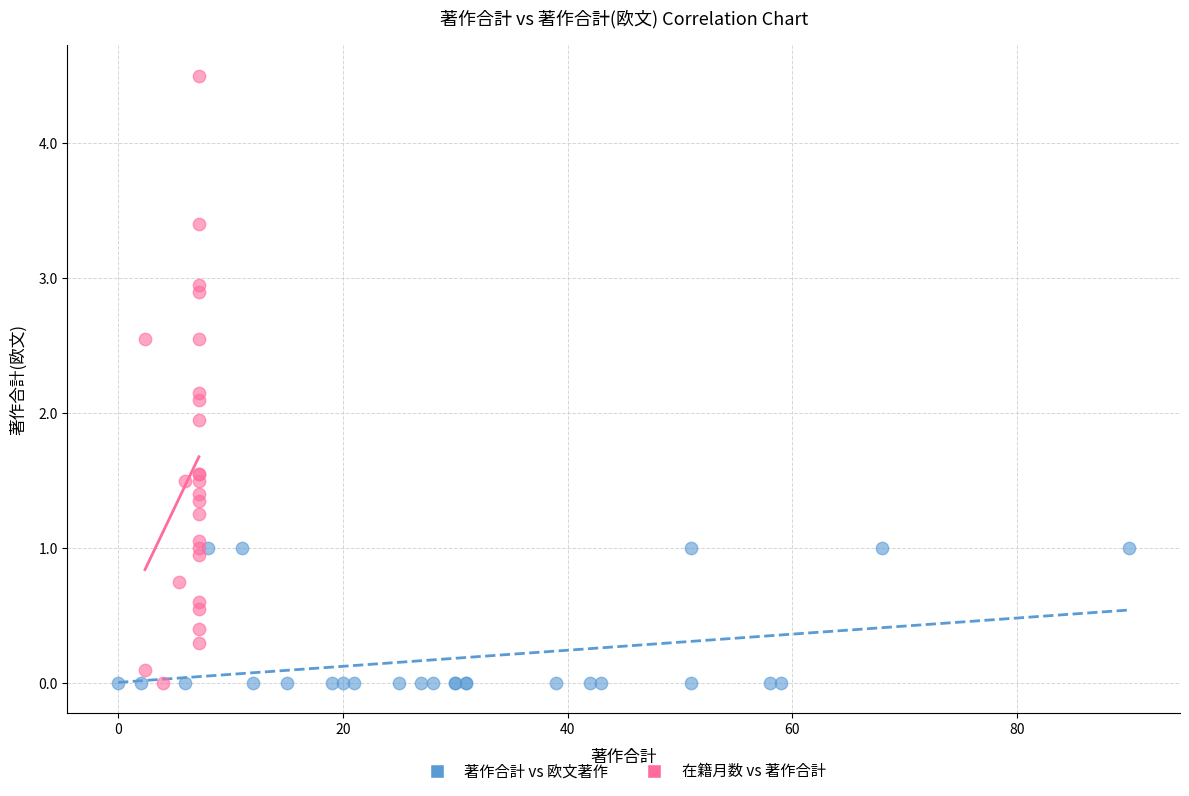

Which series contains the highest Y value?

在籍月数 vs 著作合計